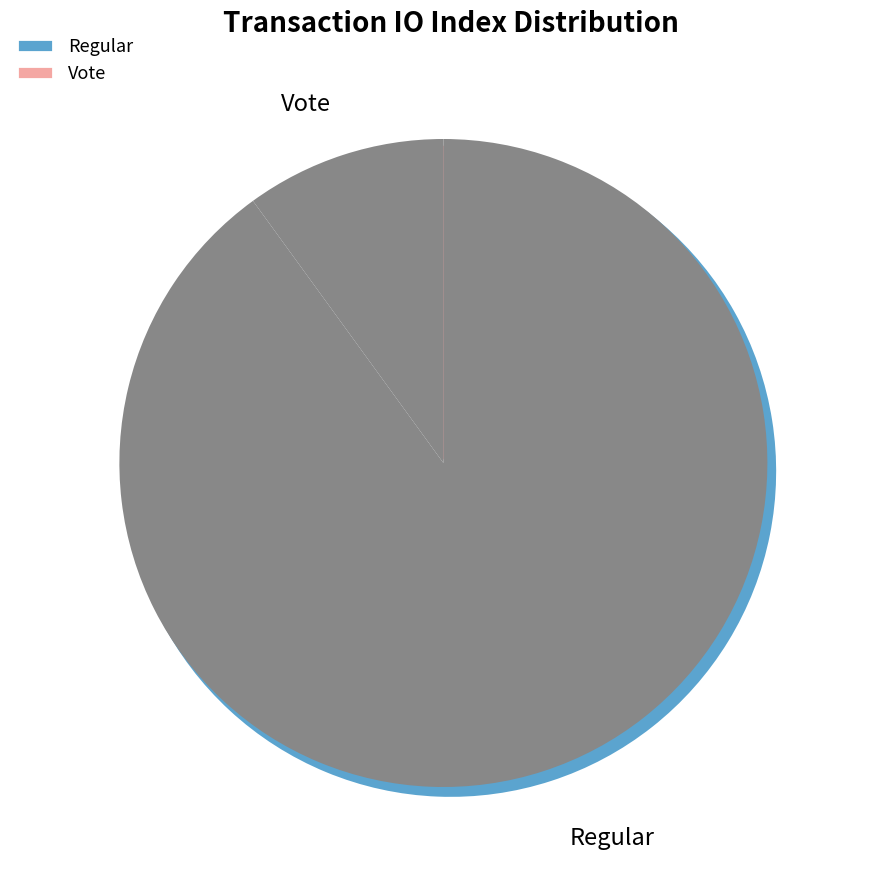

To the nearest percent, what percentage of the pie is Regular?

90%